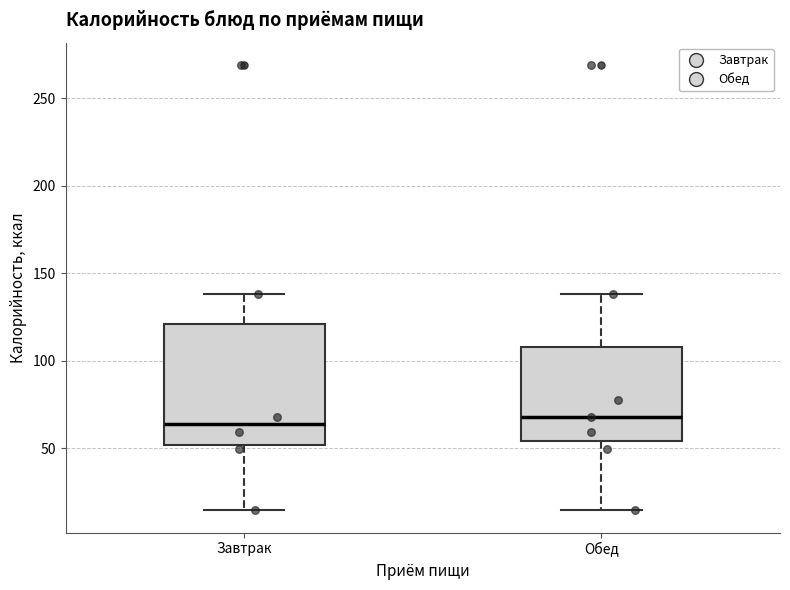

Reading left to right, transcribe this box plot: for each box, give where its median line is, the range the box spans, and where its two whiskers end, as read against the y-axis. The values are not printed on the chart, so give them approximately, as read against the axis.

Завтрак: median 65, box 50 to 120, whiskers 15 to 140
Обед: median 70, box 55 to 110, whiskers 15 to 140